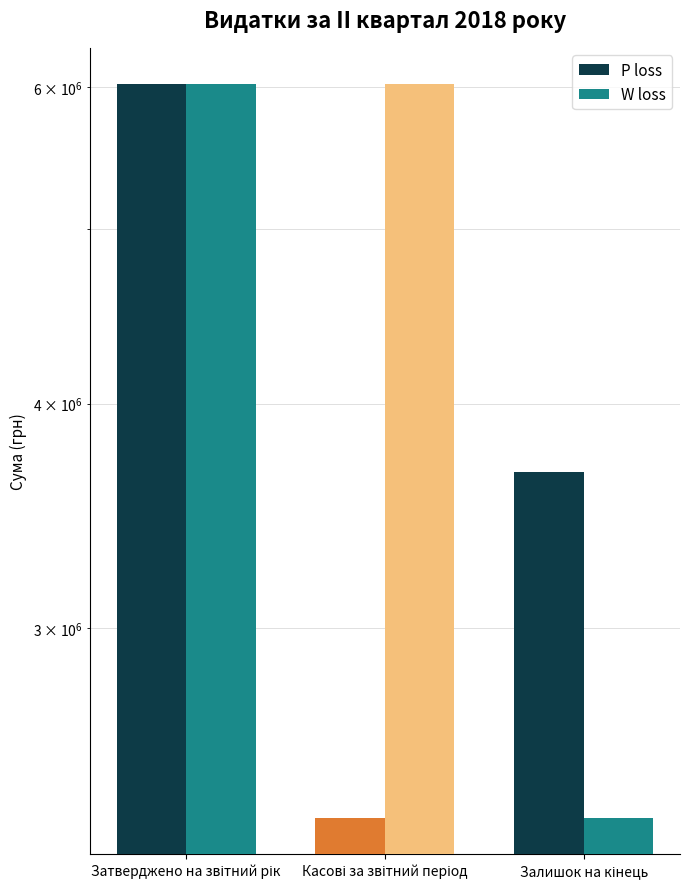

Reading right to left, list all the values displayed in this chart.

P loss: Залишок на кінець=3665195.7	Касові за звітний період=2353991.2	Затверджено на звітний рік=6019186.9
W loss: Залишок на кінець=2353991.2	Касові за звітний період=6019186.9	Затверджено на звітний рік=6019186.9